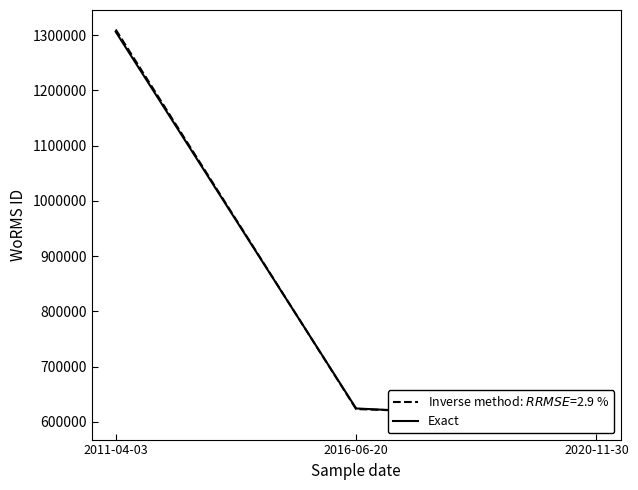

What position from the right is 2016-06-20?

2